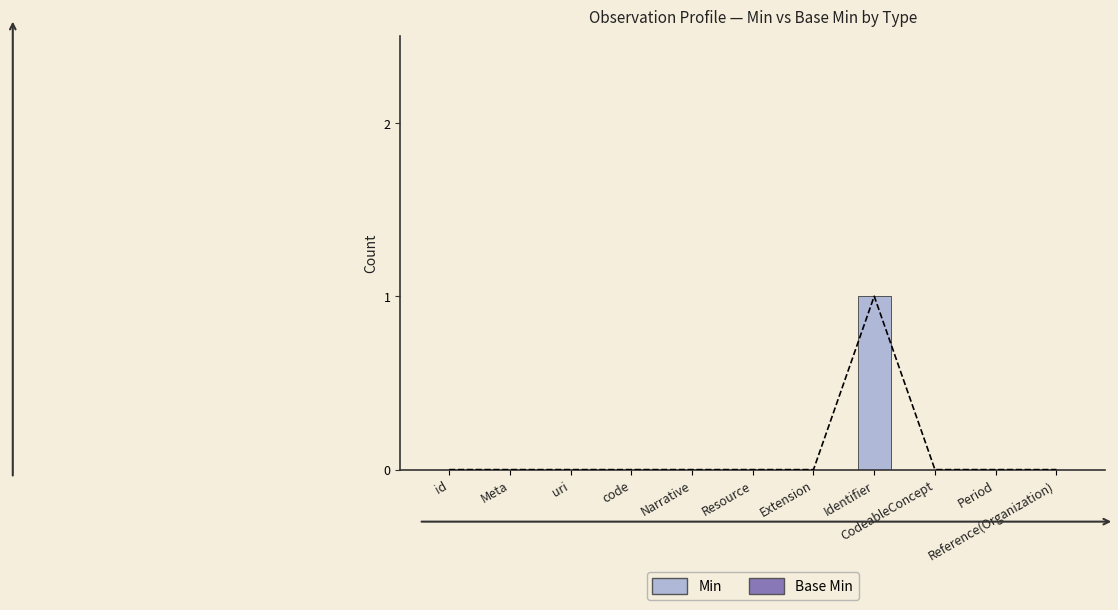

Is it true that Base Min equals 0 at Reference(Organization)?

True